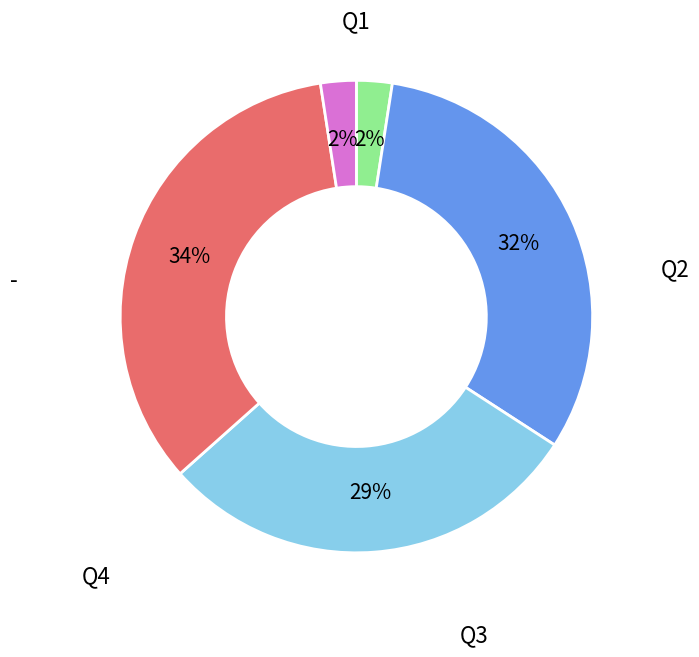

To the nearest percent, what is the average slice percentage?

20%